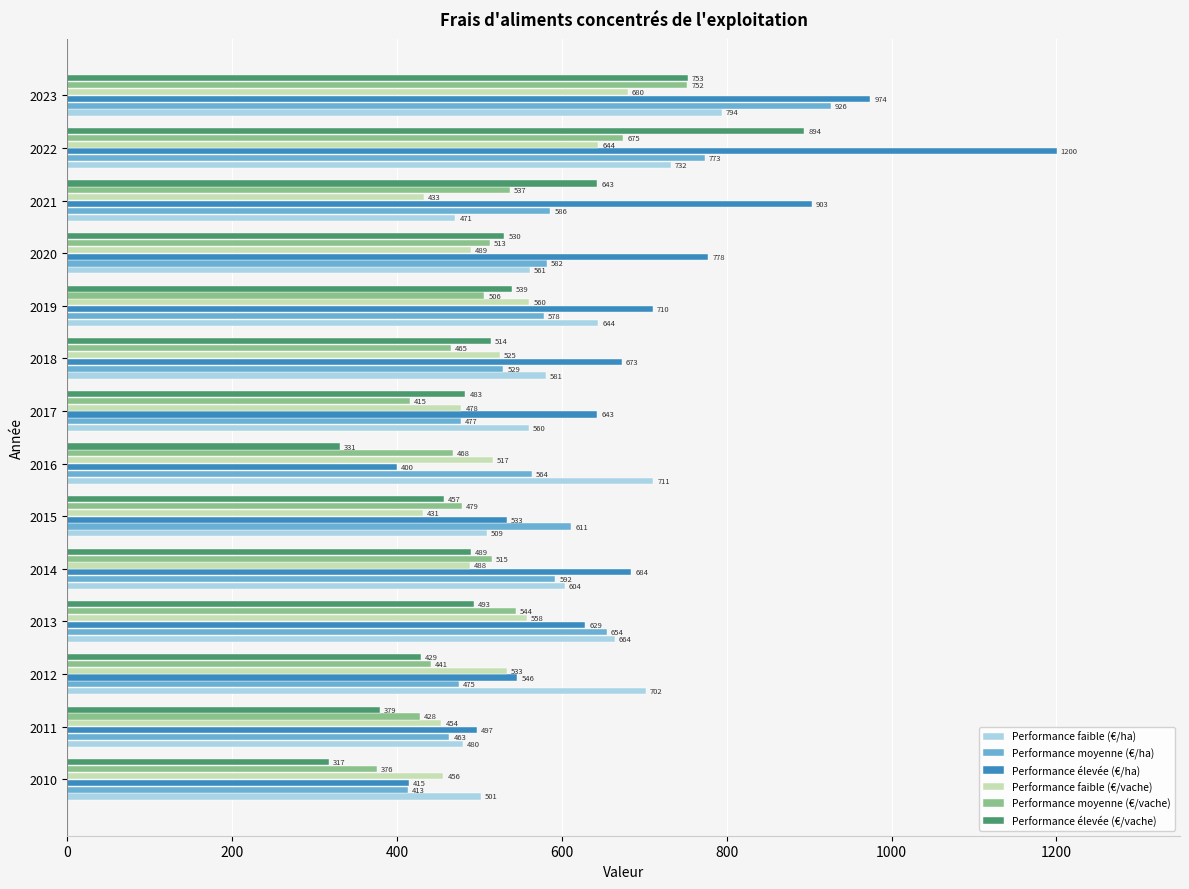

How many categories are shown in the chart?

14